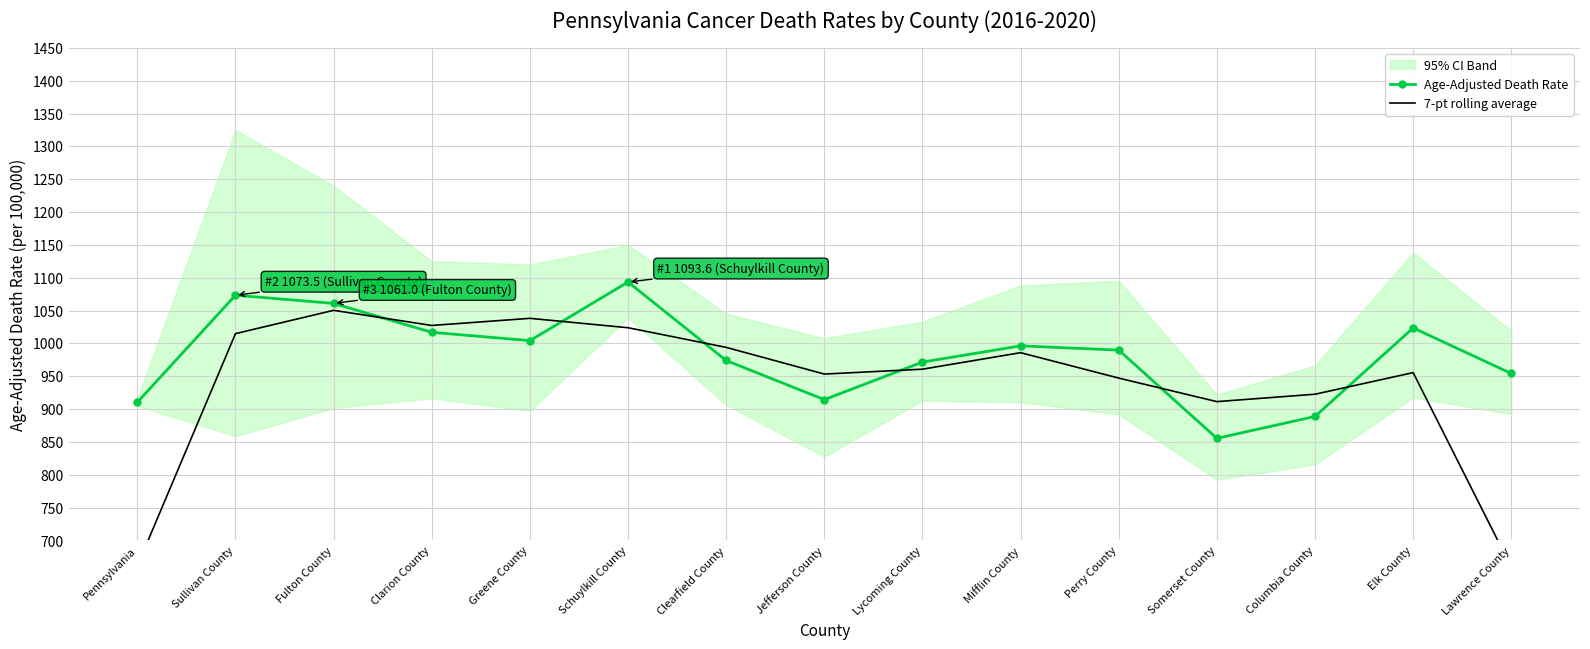

Rank the categories by Age-Adjusted Death Rate value from lowest to highest.

Somerset County, Columbia County, Pennsylvania, Jefferson County, Lawrence County, Lycoming County, Clearfield County, Perry County, Mifflin County, Greene County, Clarion County, Elk County, Fulton County, Sullivan County, Schuylkill County